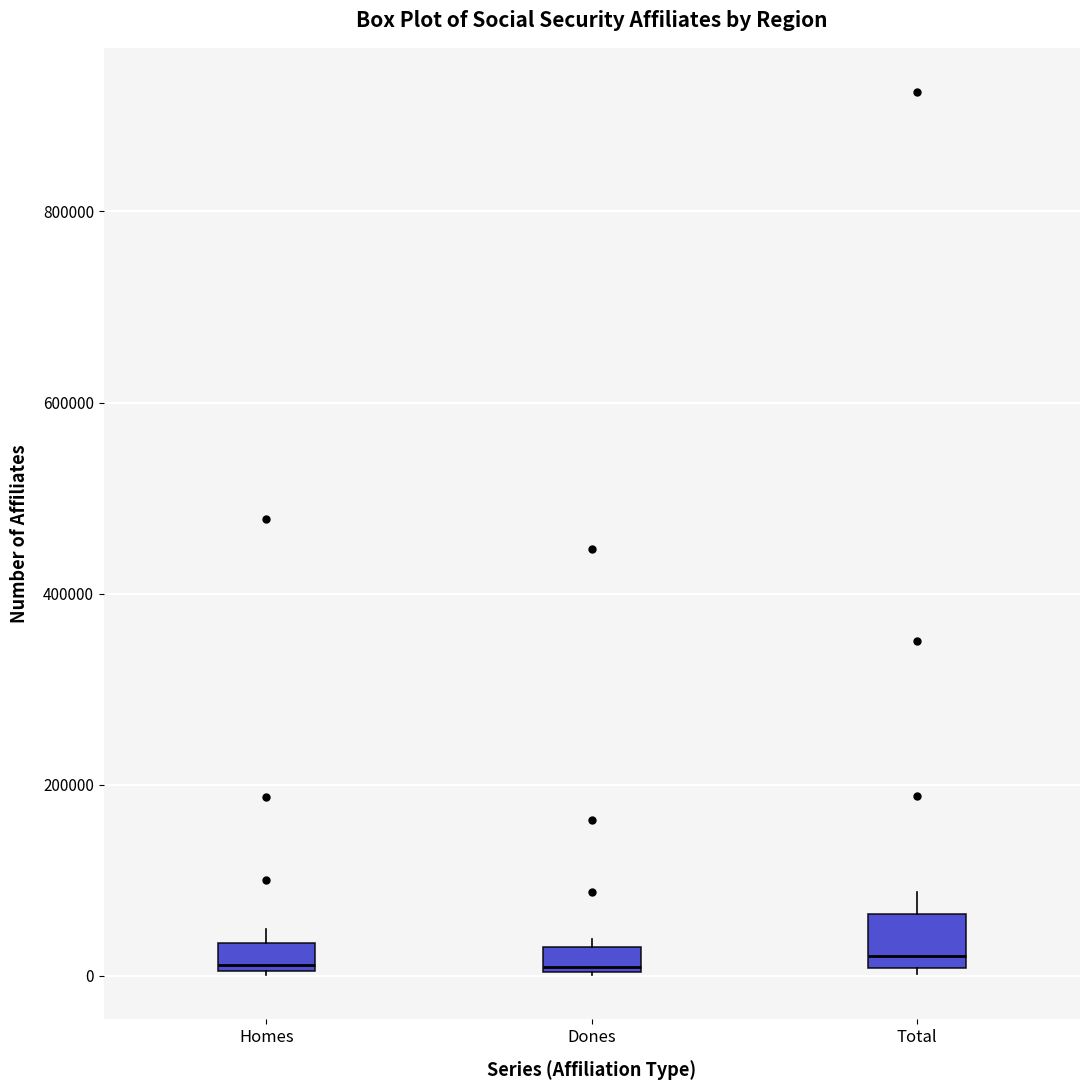

Which box is the tallest, from its lower edge to its upper edge?

Total